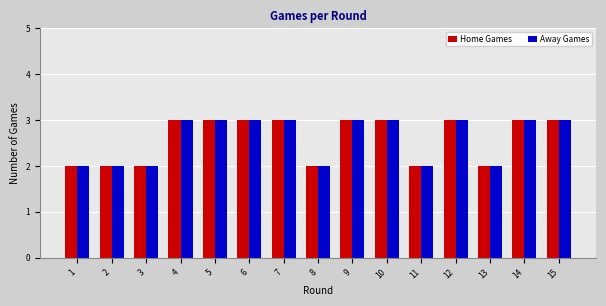

What is the total value across all series at 7?

6